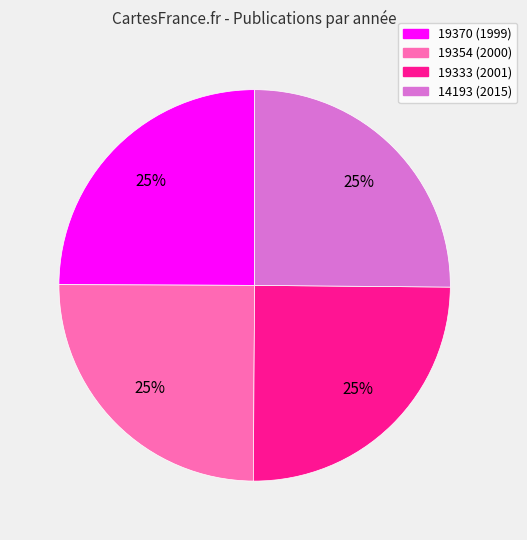

The 19370 (1999) slice represents 10% of the pie. True or false?

False